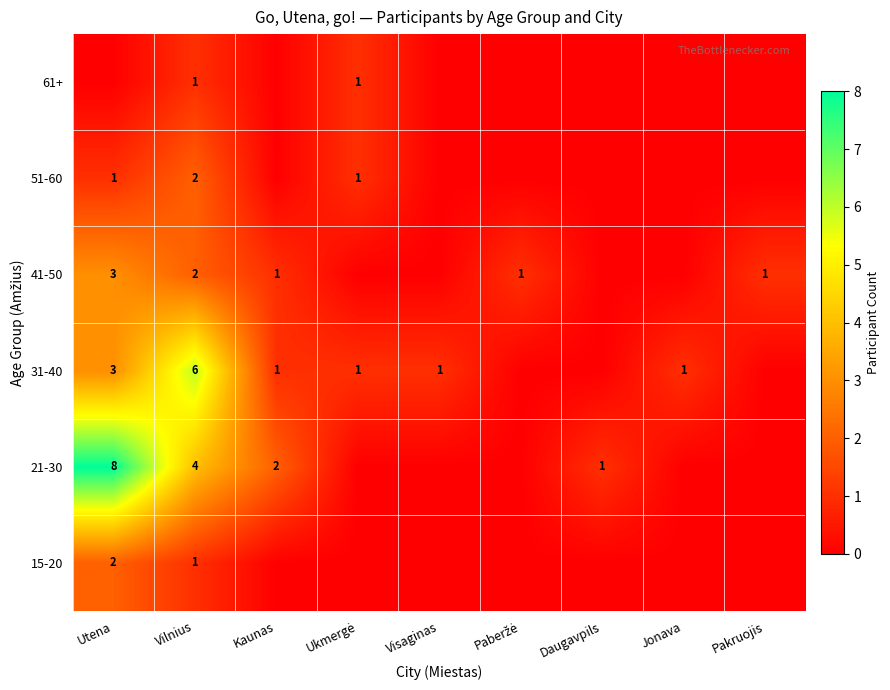

Rank the series at Paberžė from highest to lowest value.

41-50, 15-20, 21-30, 31-40, 51-60, 61+